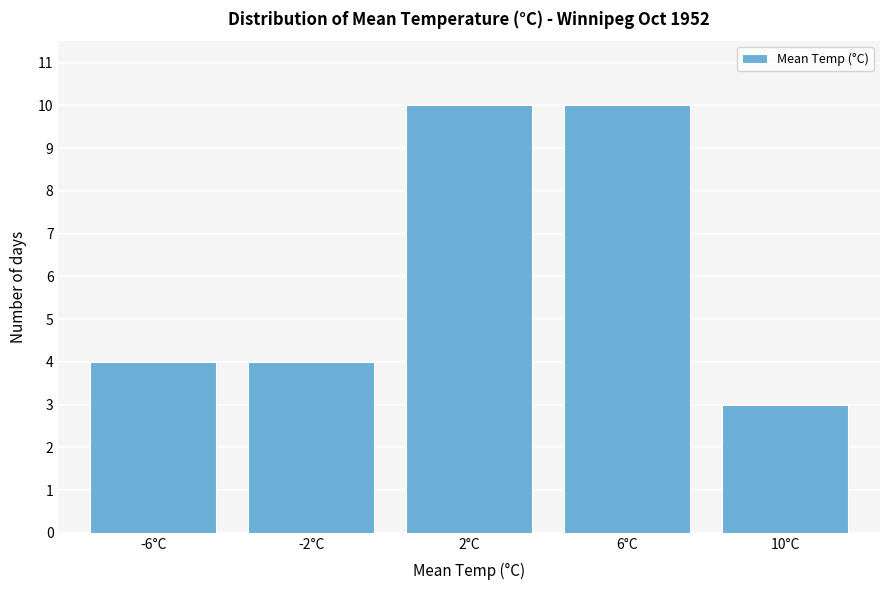

Reading right to left, what are all the values shown in this chart?

10°C=3	6°C=10	2°C=10	-2°C=4	-6°C=4